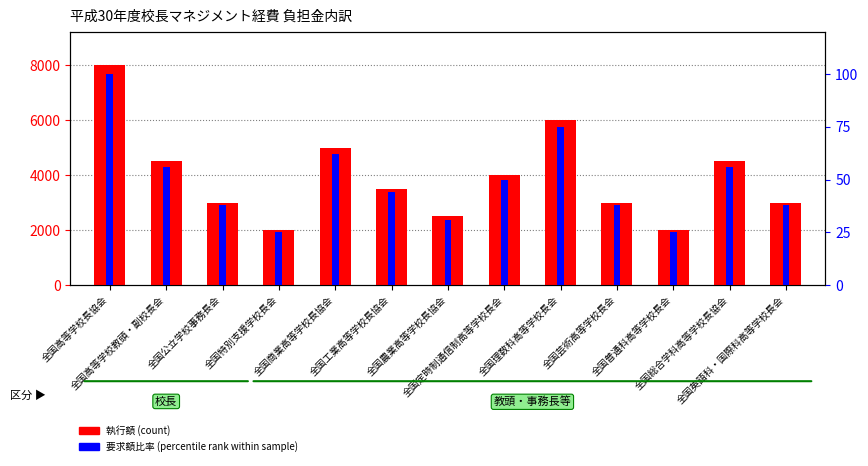

Rank the categories by 執行額 (count) value from highest to lowest.

全国高等学校長協会, 全国理数科高等学校長会, 全国商業高等学校長協会, 全国高等学校教頭・副校長会, 全国総合学科高等学校長協会, 全国定時制通信制高等学校長会, 全国工業高等学校長協会, 全国公立学校事務長会, 全国芸術高等学校長会, 全国英語科・国際科高等学校長会, 全国農業高等学校長協会, 全国特別支援学校長会, 全国普通科高等学校長会